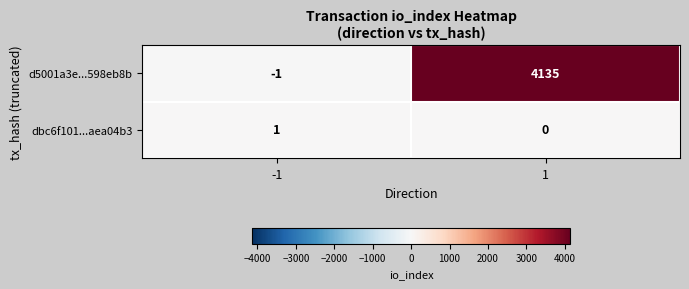

How many categories are shown in the chart?

2